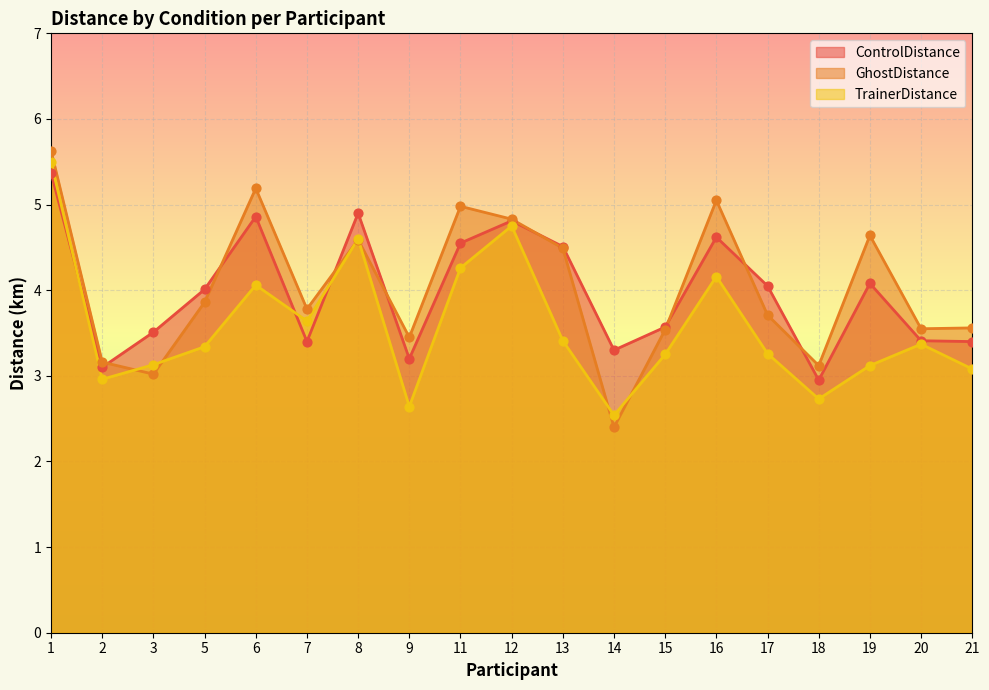

Which series has the largest Y range (max minus min)?

GhostDistance